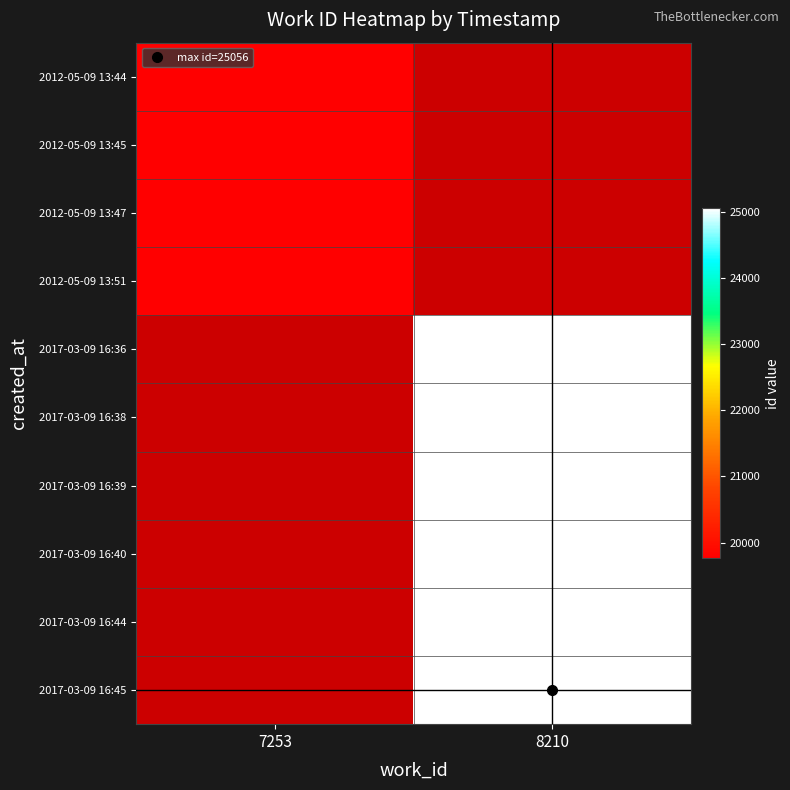

The 2017-03-09 16:39 series shows 5454.3 at 8210. True or false?

False